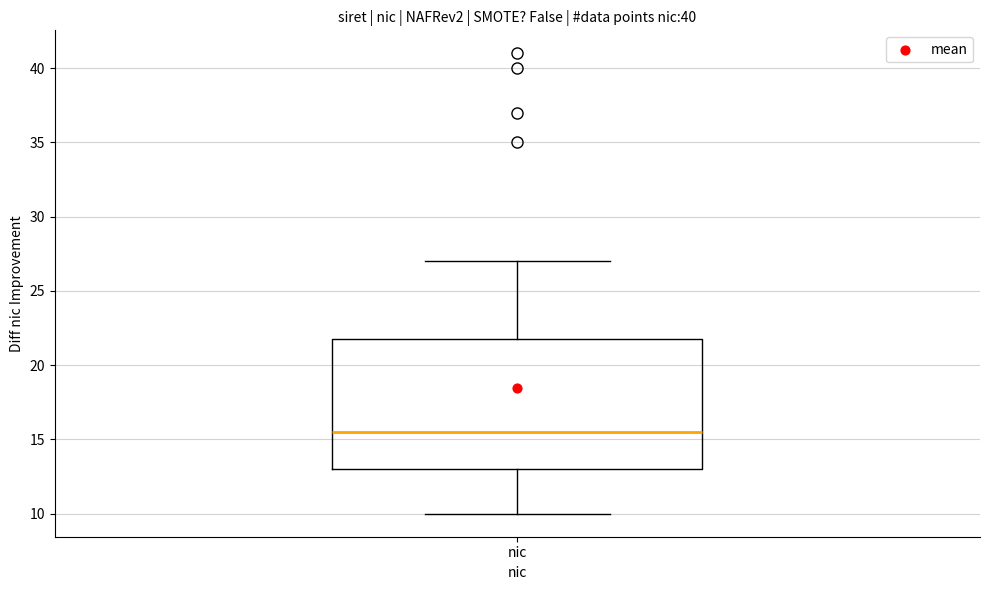

Where does the upper whisker of the box for nic end on the y-axis? The values are not printed on the chart, so give them approximately, as read against the axis.

27.0